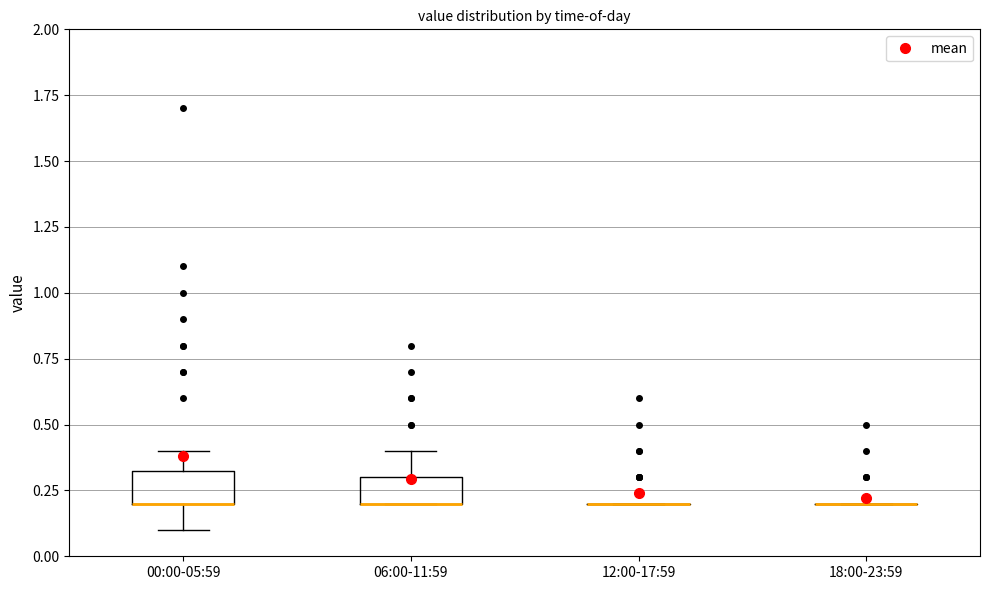

Reading left to right, transcribe this box plot: for each box, give where its median line is, the range the box spans, and where its two whiskers end, as read against the y-axis. The values are not printed on the chart, so give them approximately, as read against the axis.

00:00-05:59: median 0.20 (drawn on the box's lower edge), box 0.20 to 0.35, whiskers 0.10 to 0.40
06:00-11:59: median 0.20 (drawn on the box's lower edge), box 0.20 to 0.30, whiskers 0.20 to 0.40
12:00-17:59: box collapsed to a line at 0.20, whiskers 0.20 to 0.20
18:00-23:59: box collapsed to a line at 0.20, whiskers 0.20 to 0.20